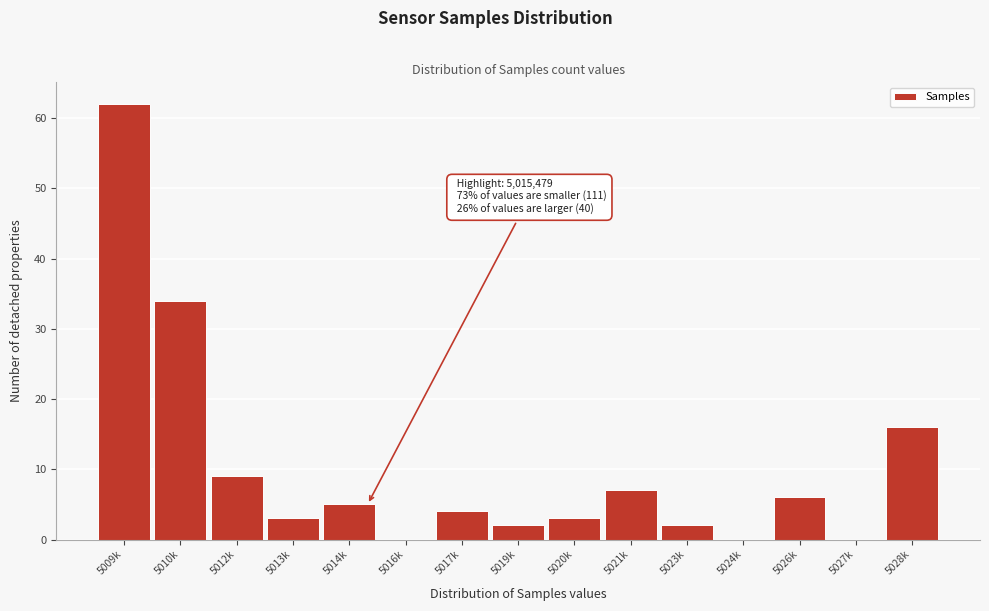

Reading left to right, extract all data points from this chart.

5009k=62	5010k=34	5012k=9	5013k=3	5014k=5	5016k=0	5017k=4	5019k=2	5020k=3	5021k=7	5023k=2	5024k=0	5026k=6	5027k=0	5028k=16